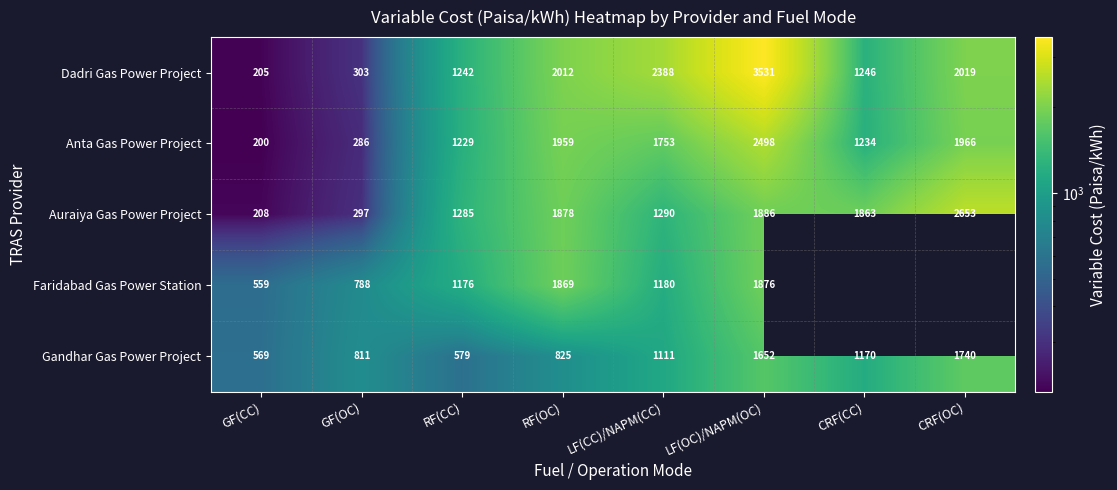

List the labels in order of Auraiya Gas Power Project value, smallest first.

GF(CC), GF(OC), RF(CC), LF(CC)/NAPM(CC), CRF(CC), RF(OC), LF(OC)/NAPM(OC), CRF(OC)